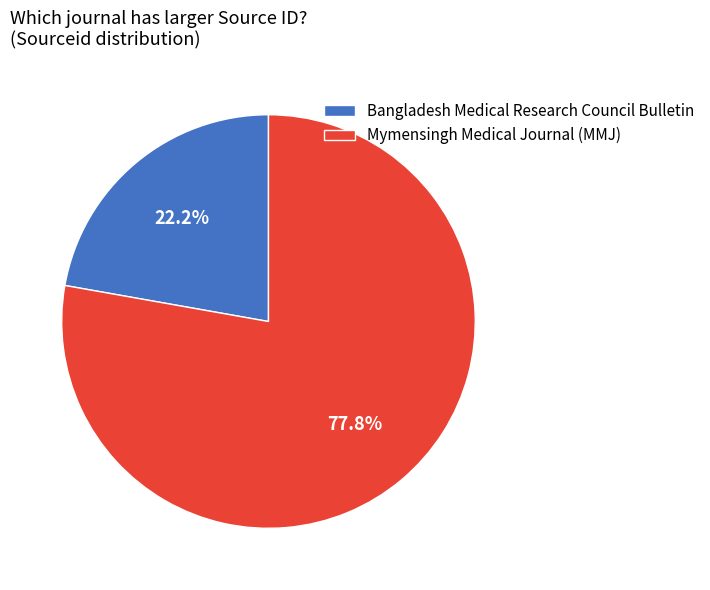

To the nearest percent, what portion does Mymensingh Medical Journal (MMJ) represent?

78%